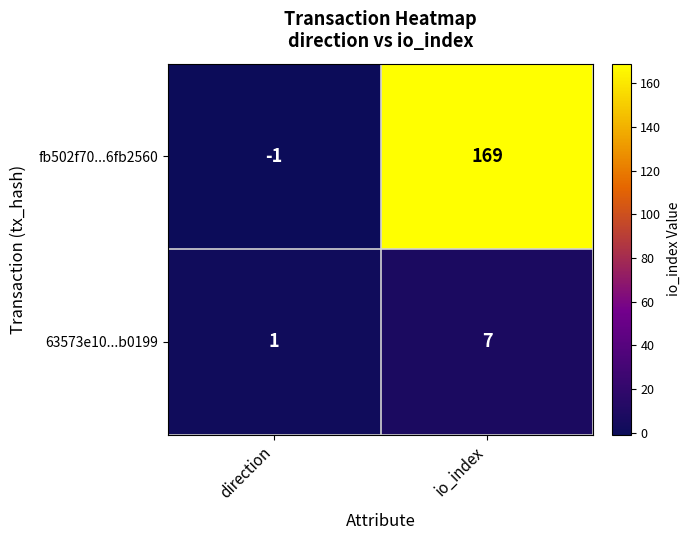

Rank the series at direction from lowest to highest value.

fb502f70...6fb2560, 63573e10...b0199